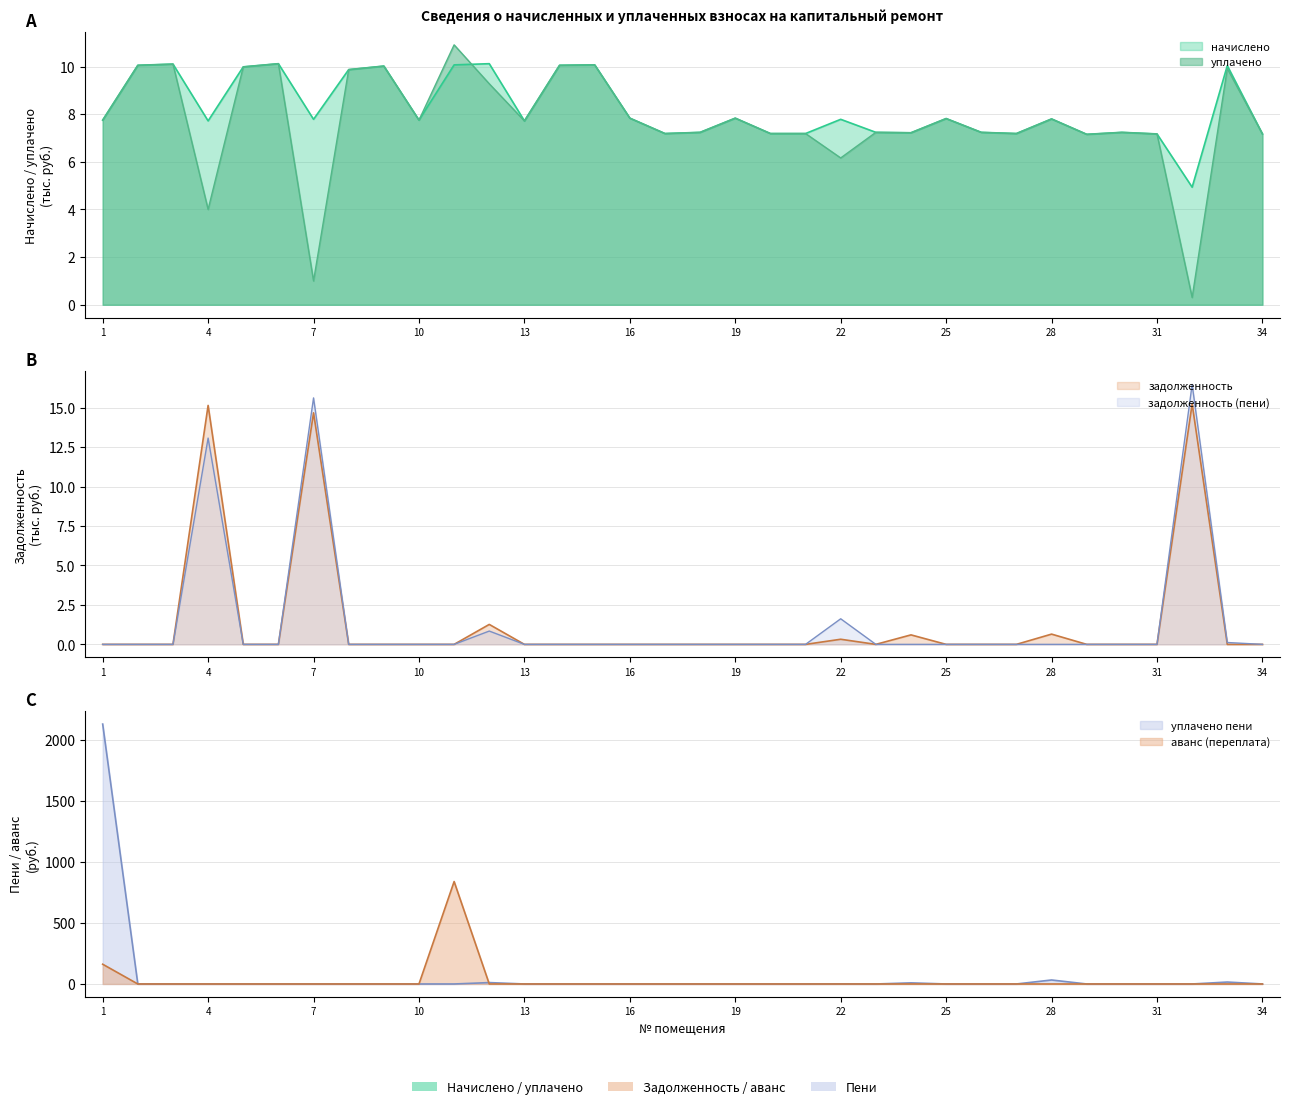

True or false: задолженность and задолженность (пени) intersect in this chart.

False